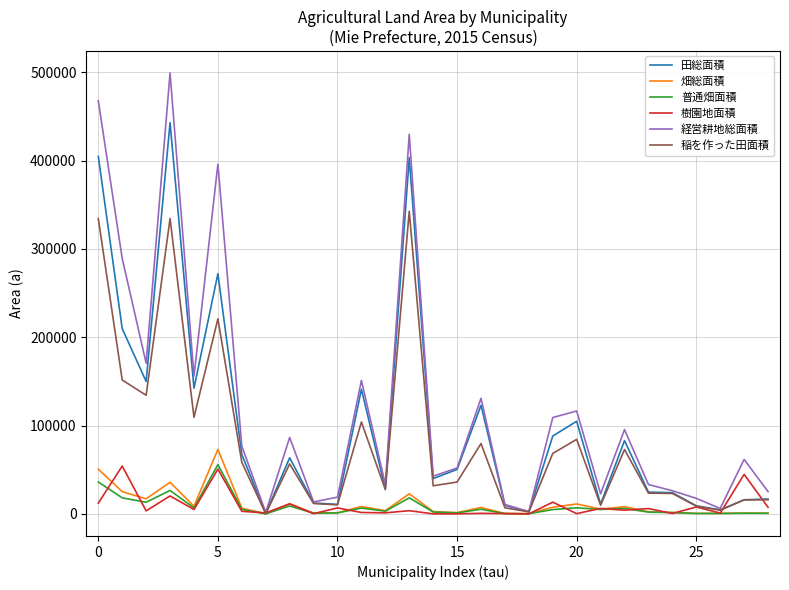

What is the highest value of the 畑総面積 series?

73084